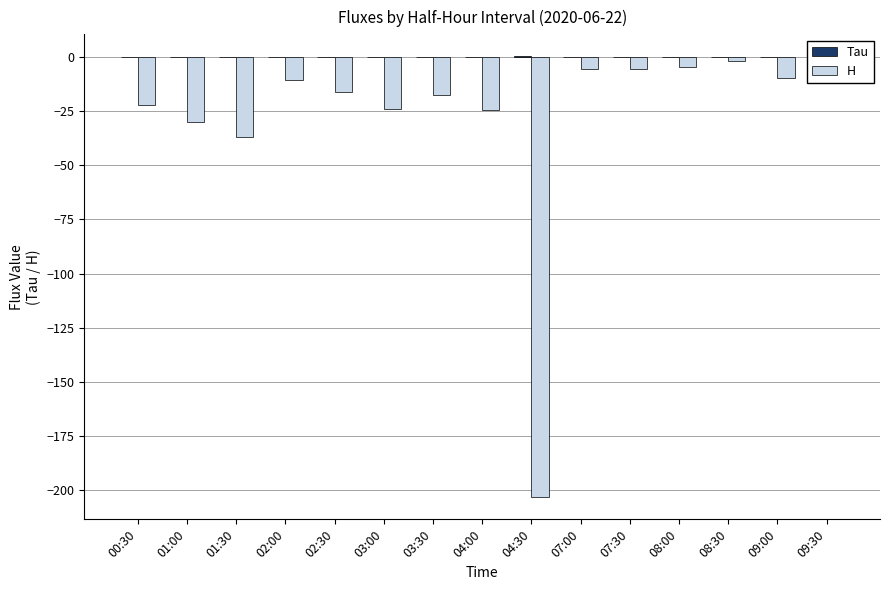

Is it true that H equals -10.6 at 02:00?

True